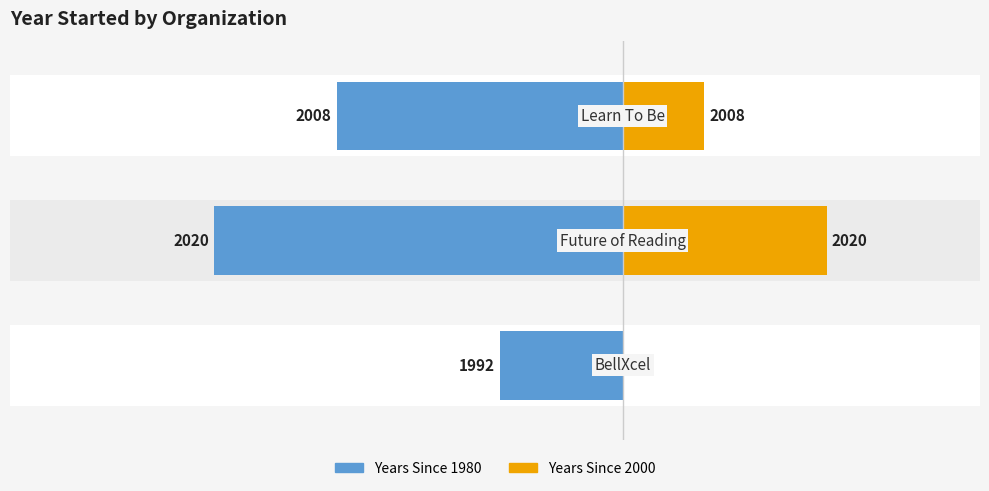

Does the chart contain stacked bars?

No